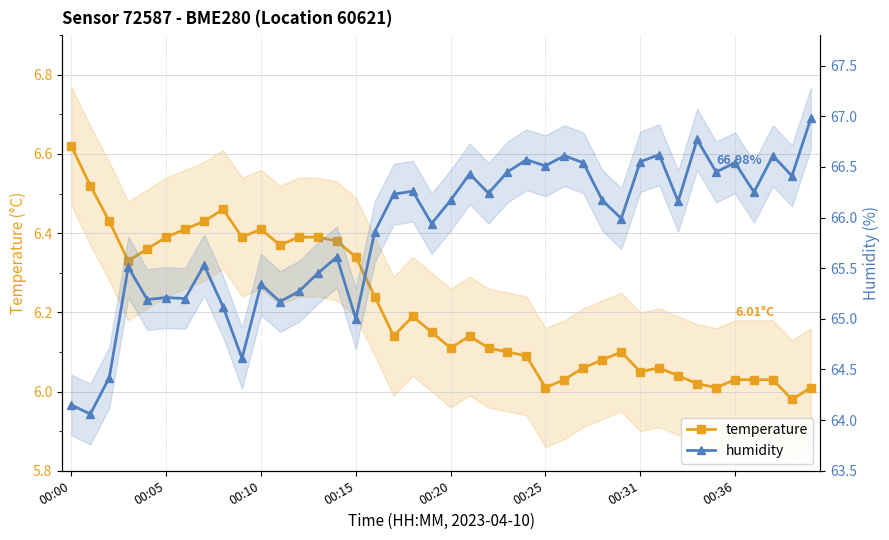

True or false: temperature has more than 1 points higher than both neighbors.

True